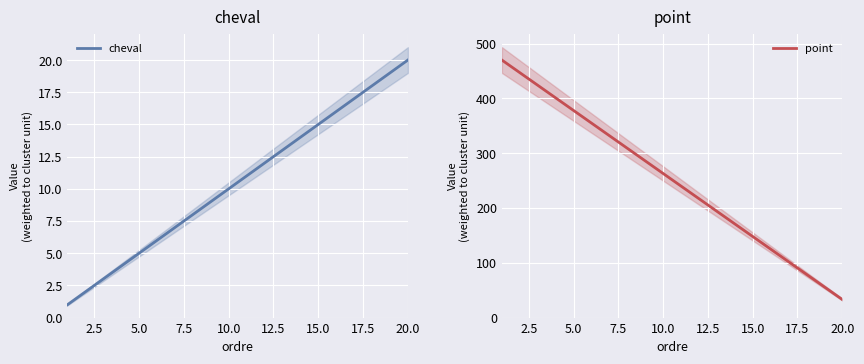

Reading left to right, extract all data points from this chart.

cheval: 1	2	3	4	5	6	7	8	9	10	11	12	13	14	15	16	17	18	19	20
point: 470	447	424	401	378	355	332	309	286	263	240	217	194	171	148	125	102	79	56	33